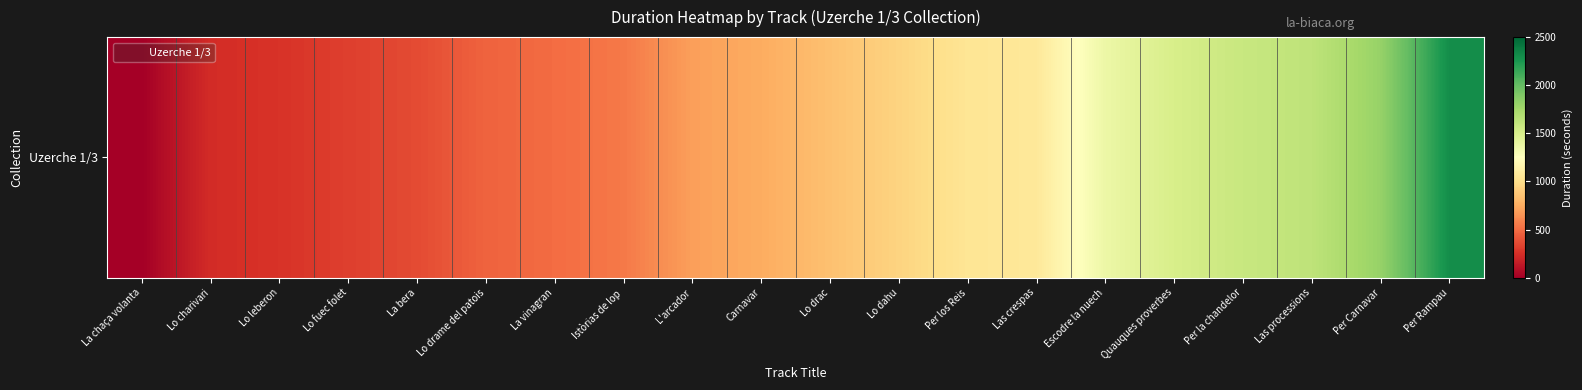

Which category has the lowest value across all series?

La chaça volanta